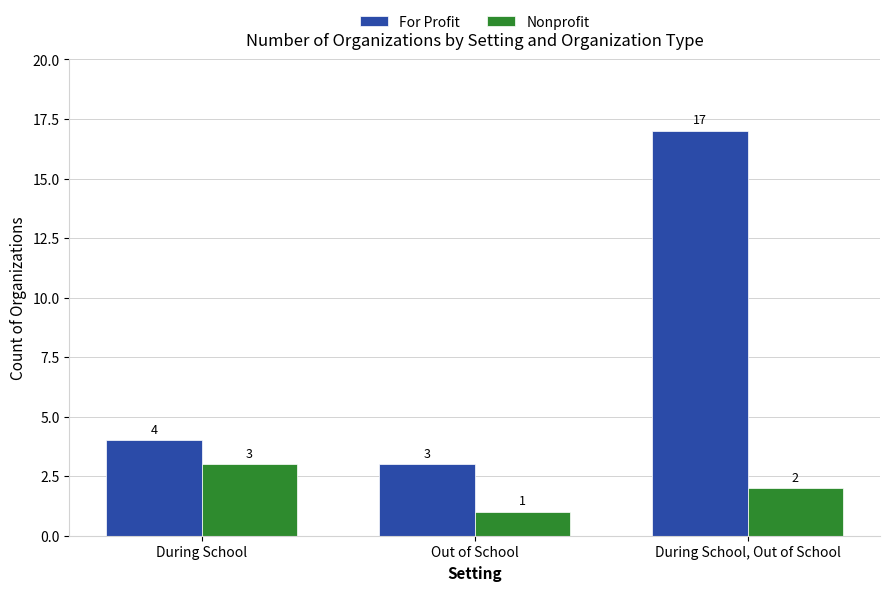

Which series has the largest range (max minus min)?

For Profit